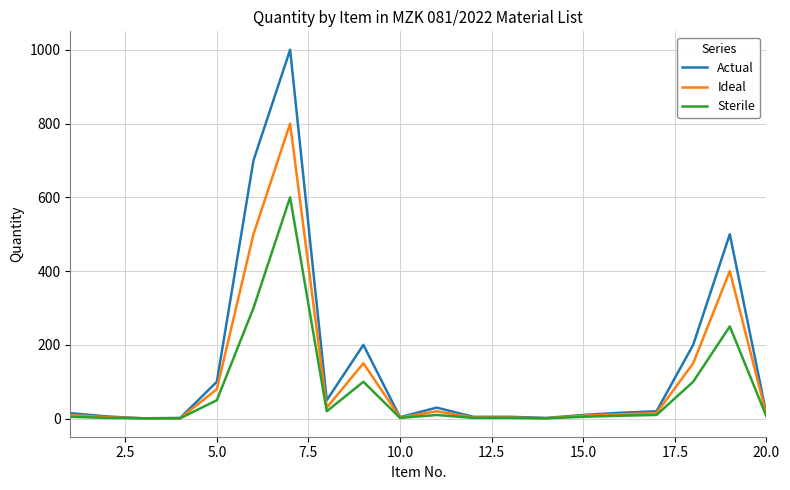

Rank the series by their maximum value, from highest to lowest.

Actual, Ideal, Sterile